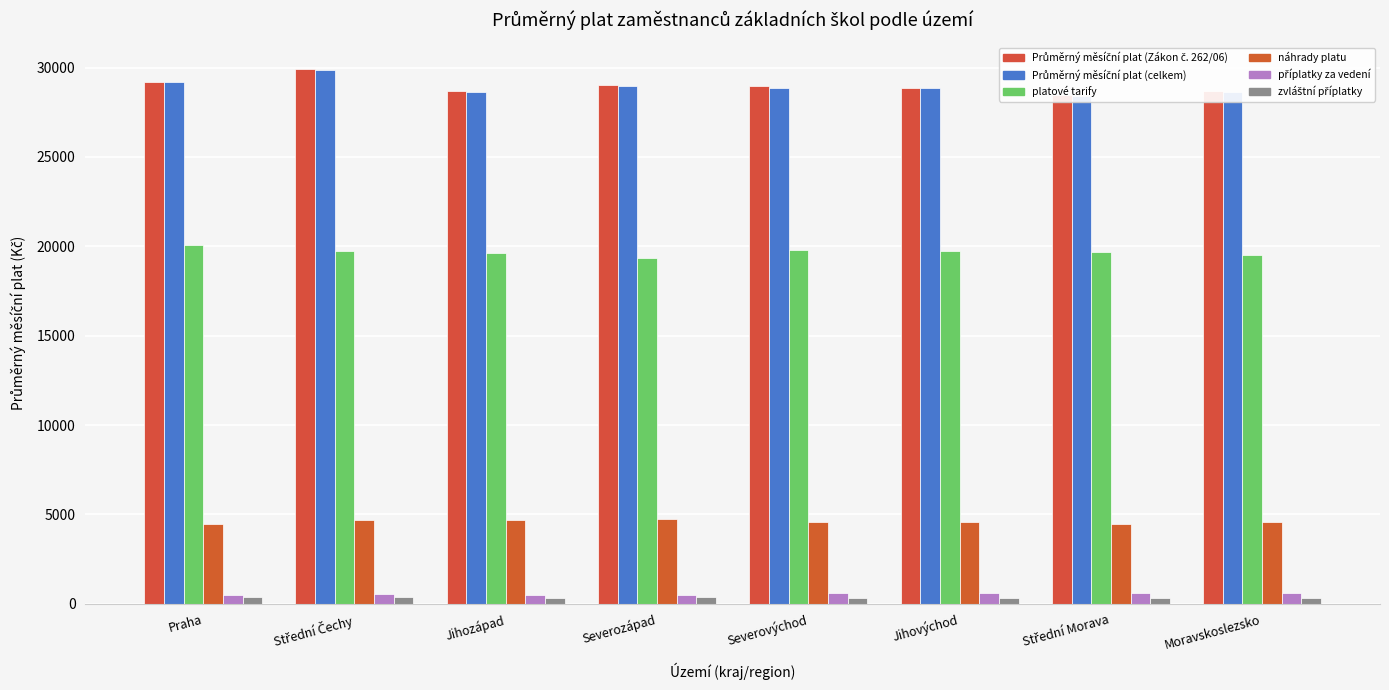

True or false: příplatky za vedení has a value of 457.7 at Praha.

True